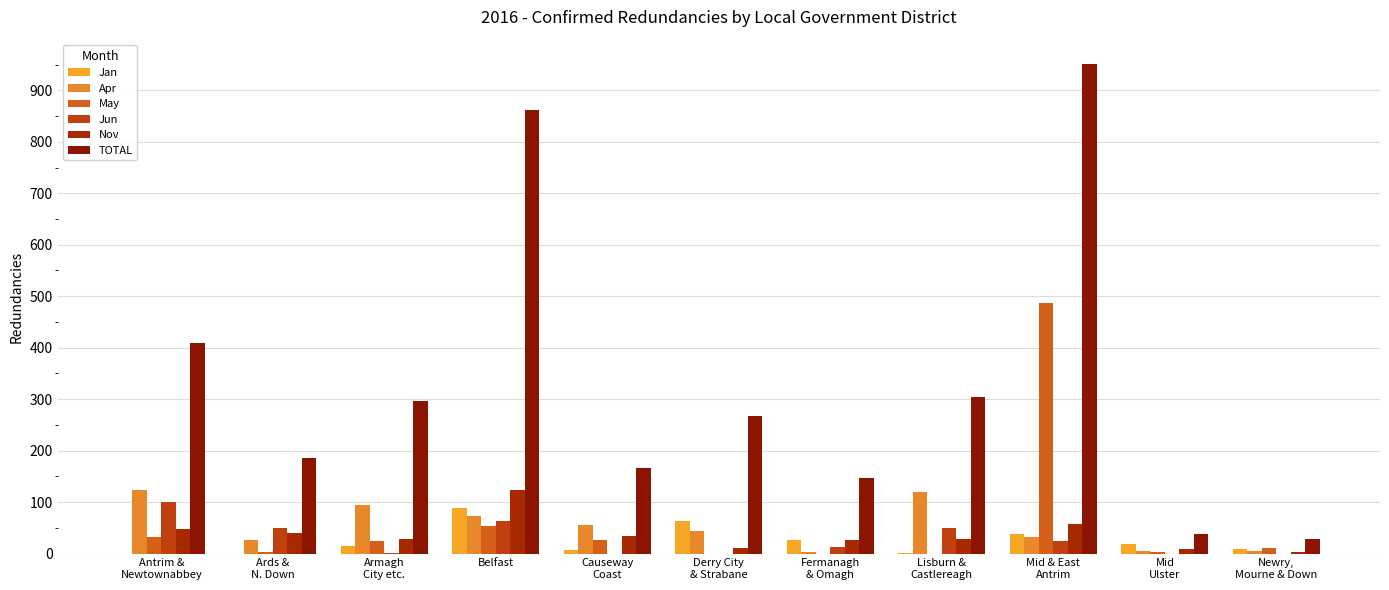

True or false: TOTAL has a value of 38 at Mid
Ulster.

True